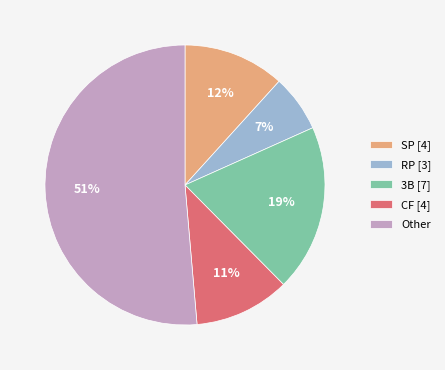

To the nearest percent, what is the difference between the 3B [7] and CF [4] slice percentages?

8%